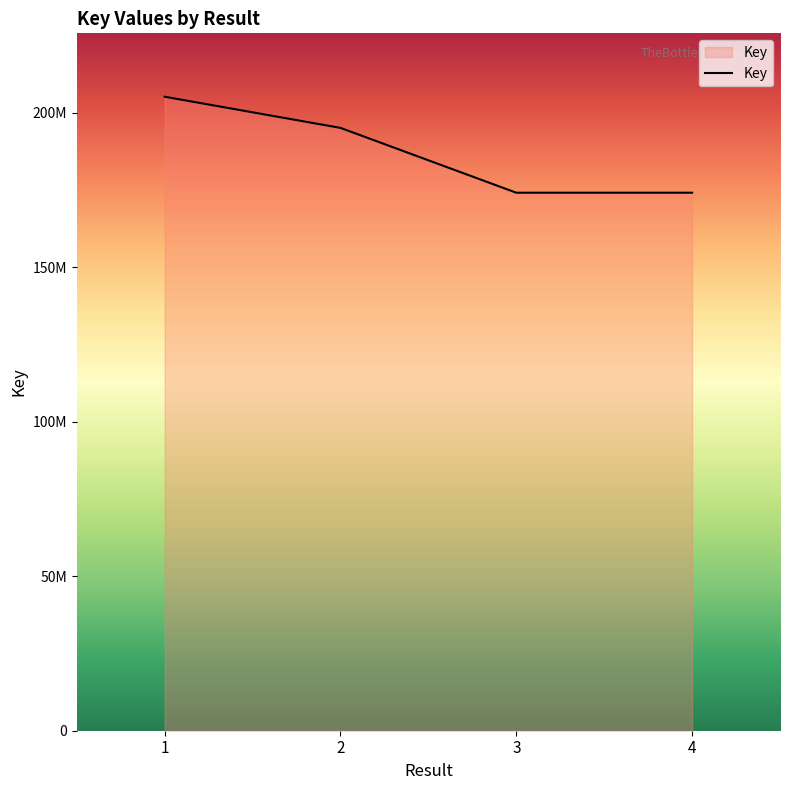

What is the sum of the values at 2 and 3?

369232125